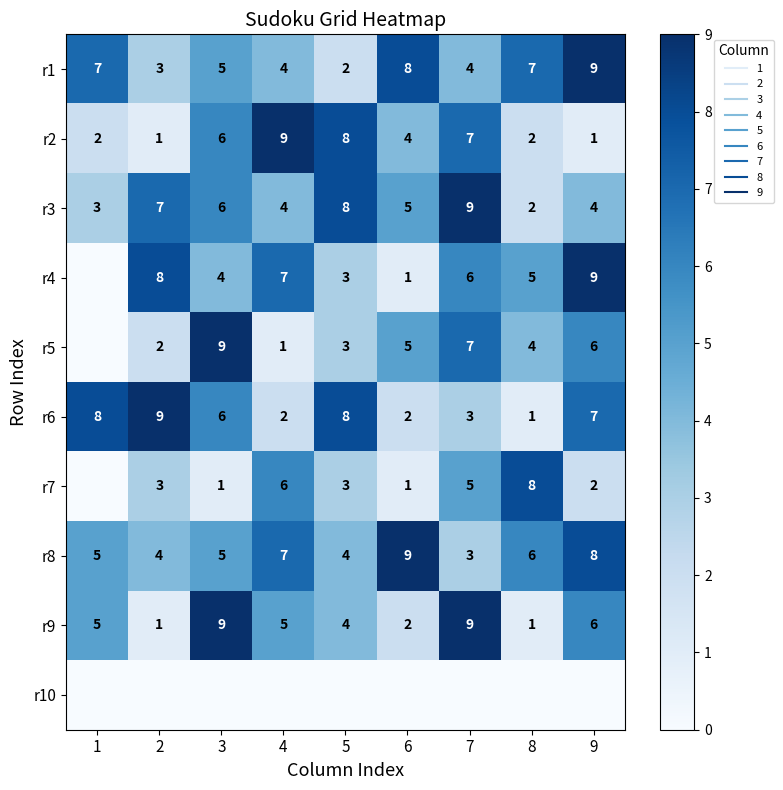

At which category is the sum across all series the highest?

7